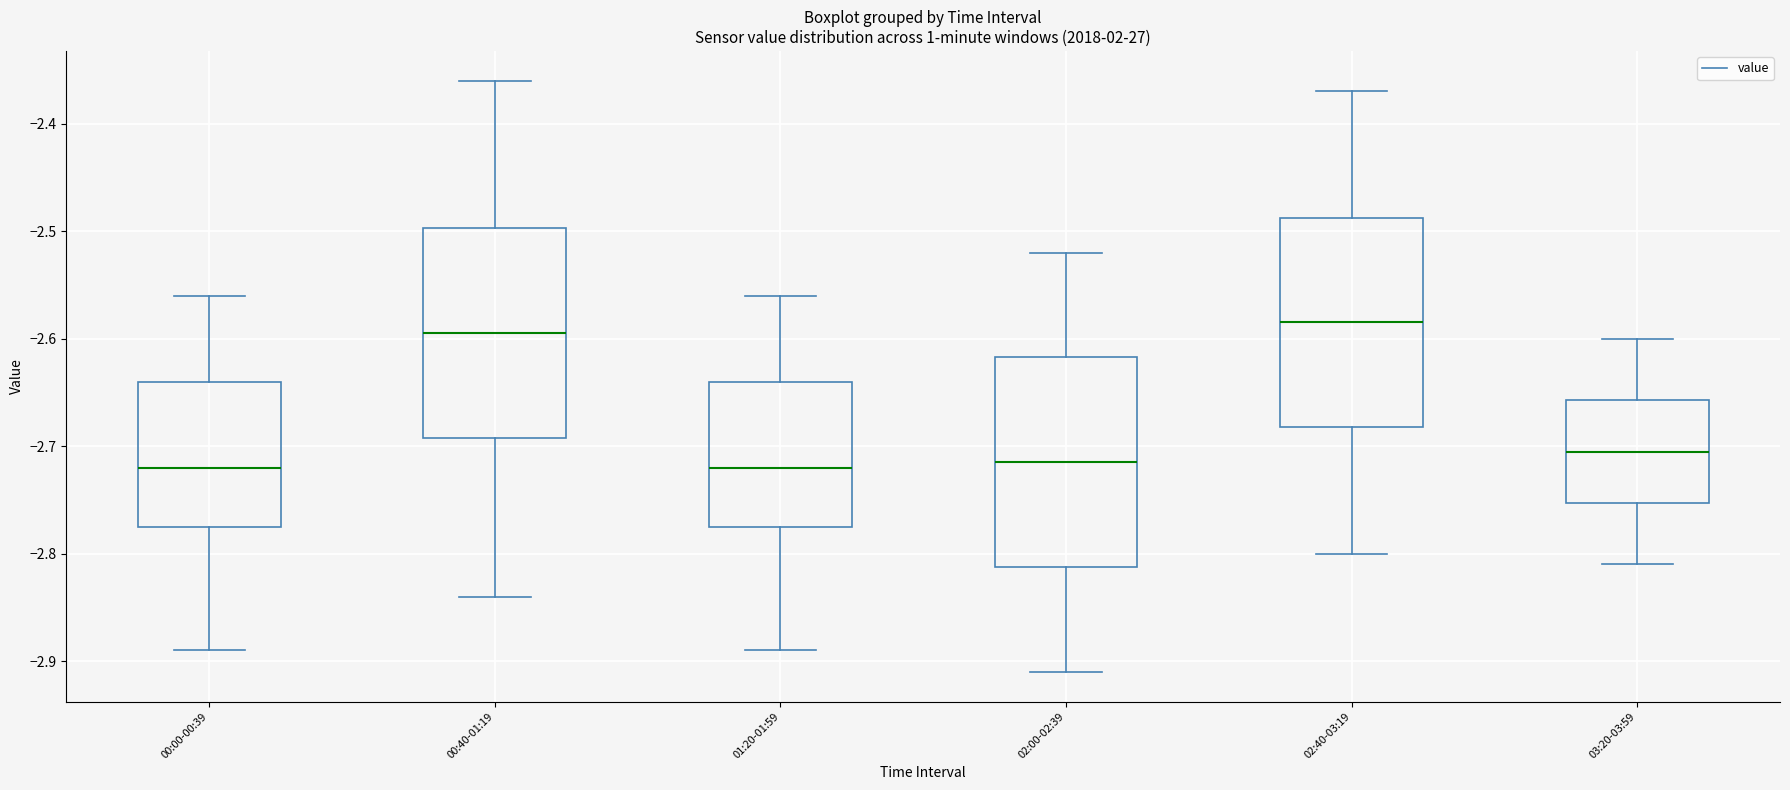

Where does the median line of the box for 00:40-01:19 sit on the y-axis? The values are not printed on the chart, so give them approximately, as read against the axis.

-2.59